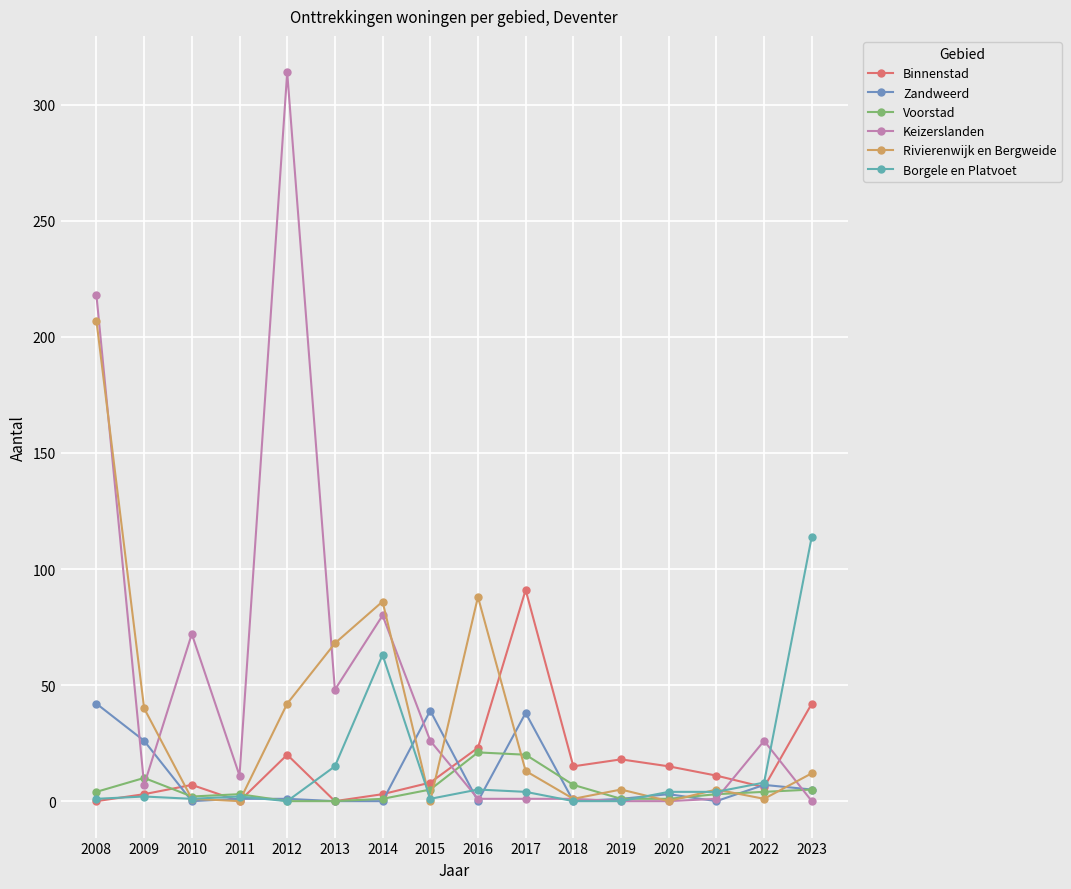

Where is Voorstad nearest to the value 10?

2009